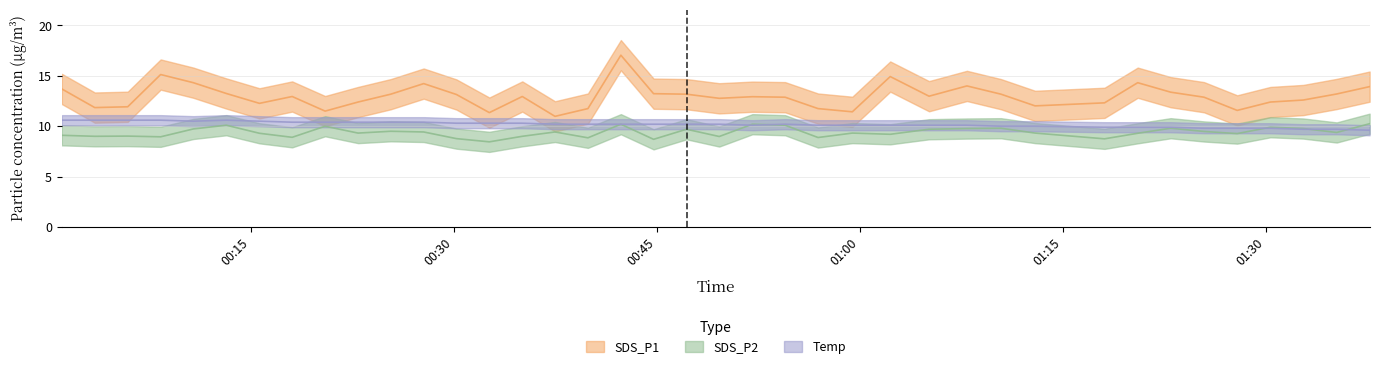

List the series in order of their peak value, highest first.

SDS_P1, Temp, SDS_P2